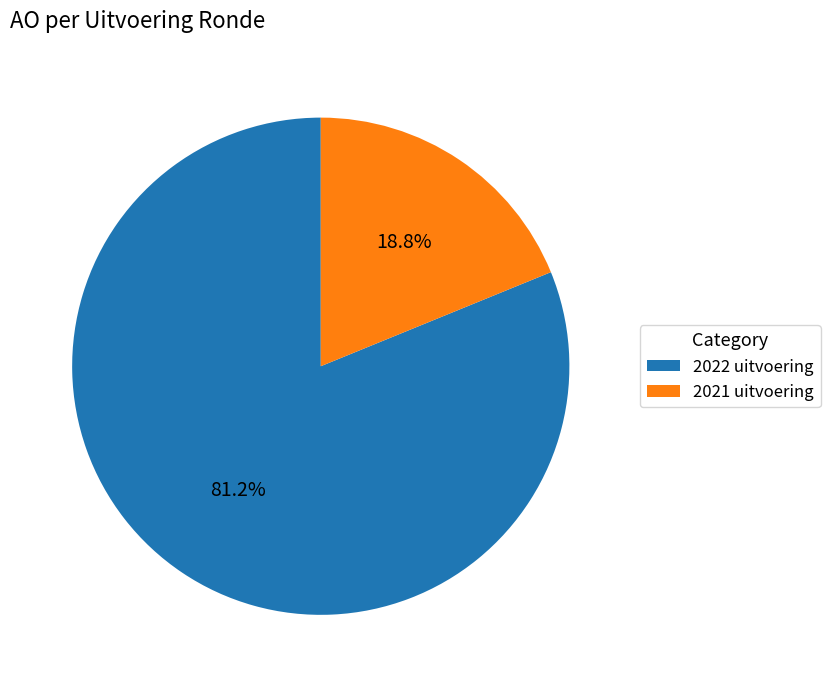

Which slice is the largest?

2022 uitvoering